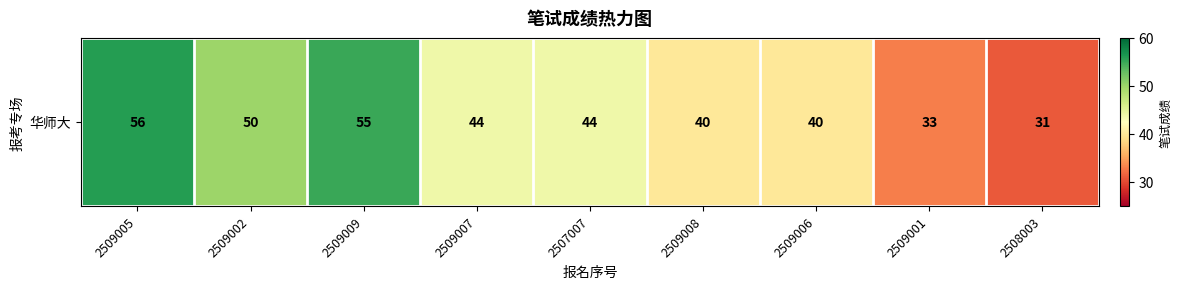

Which label corresponds to the smallest value in the chart?

2508003